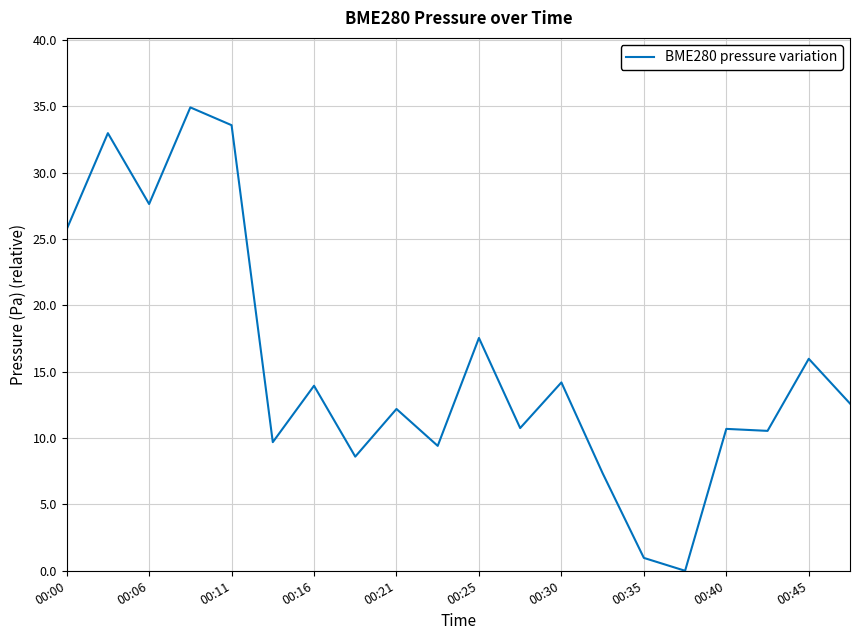

What is the difference between the maximum and minimum values?

34.9